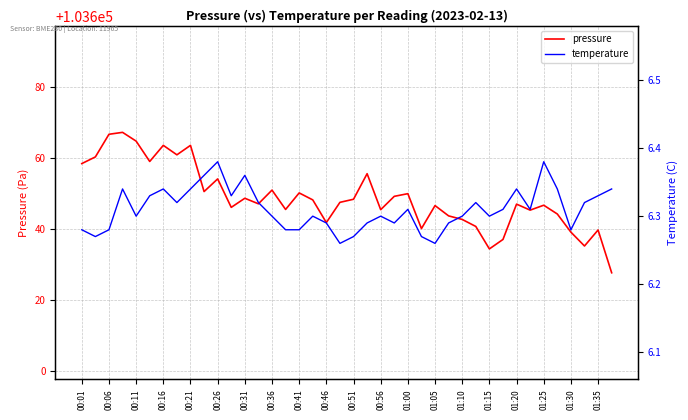

Read the pressure value at 01:15.

103634.3